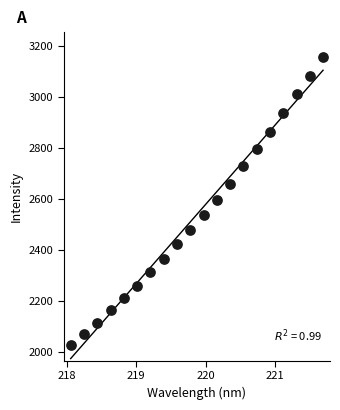

List the coordinates of all points as (X, Y) pairs, reading left to right.

(218.1, 2025.1)  (218.3, 2070.4)  (218.4, 2112.7)  (218.6, 2163.1)  (218.8, 2209.5)  (219.0, 2259.9)  (219.2, 2311.2)  (219.4, 2364.7)  (219.6, 2421.4)  (219.8, 2478.9)  (220.0, 2536.5)  (220.2, 2596.4)  (220.4, 2660.1)  (220.5, 2727.8)  (220.7, 2796.0)  (220.9, 2861.4)  (221.1, 2935.4)  (221.3, 3011.2)  (221.5, 3084.0)  (221.7, 3158.8)